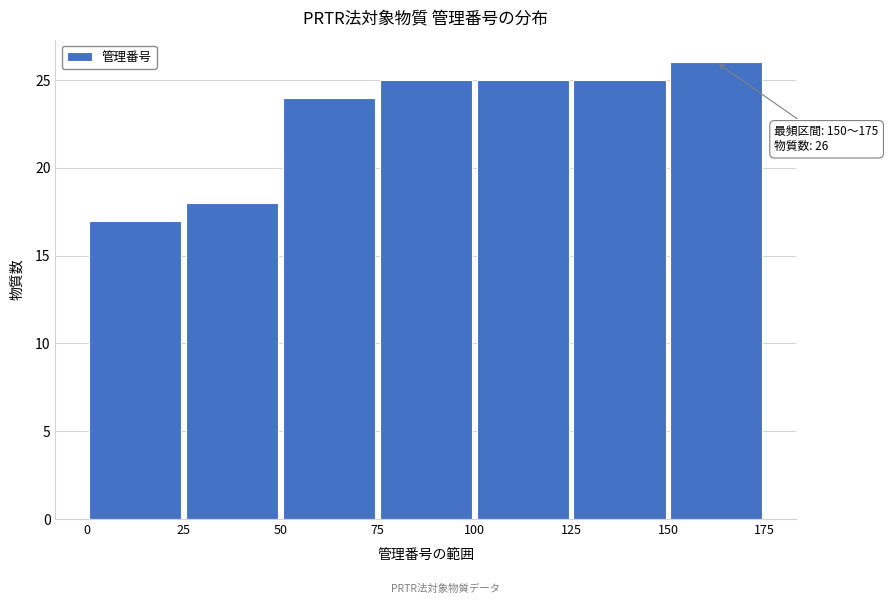

Over which range of the x-axis is the bar tallest?

150 to 175